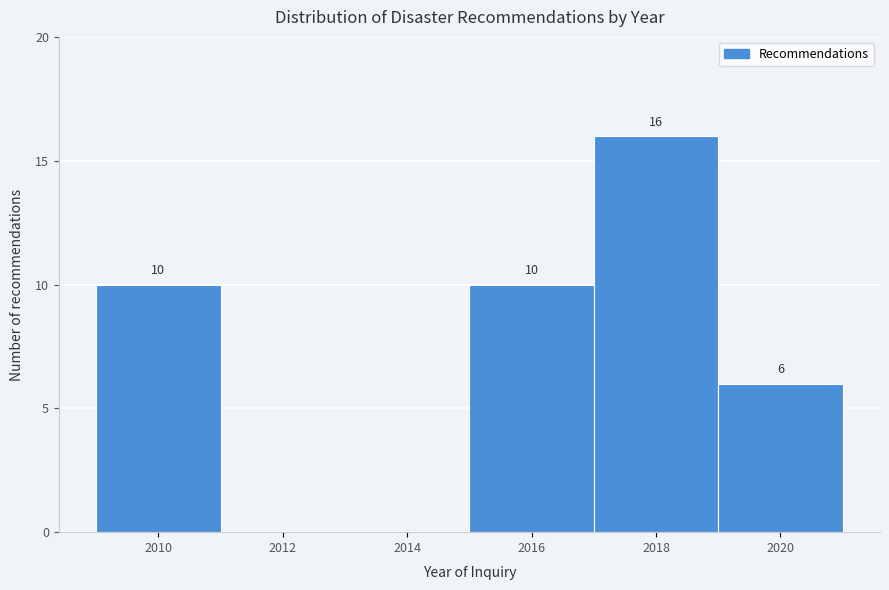

Over which range of the x-axis is the bar tallest?

2017 to 2019